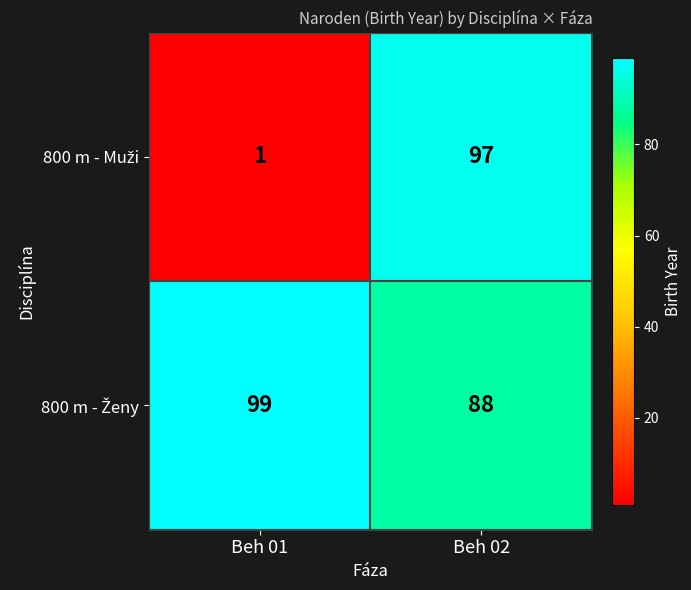

What is the total value across all series at Beh 02?

185